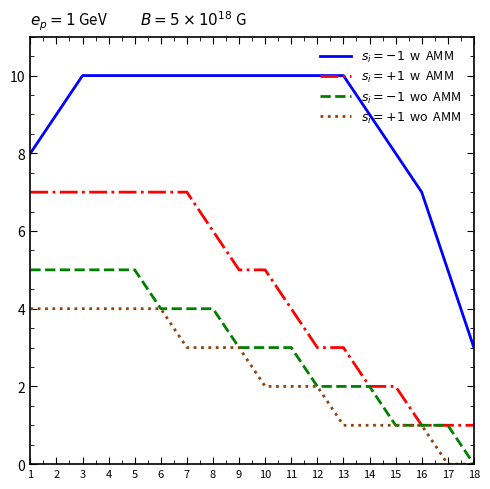

What is the spread (max minus min) of values at 17?

5